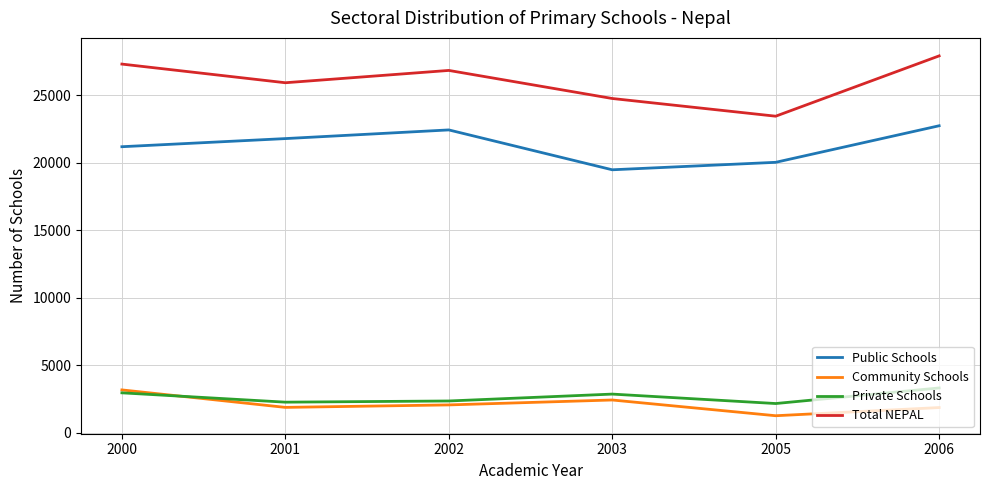

What is the average value of the Private Schools series?

2648